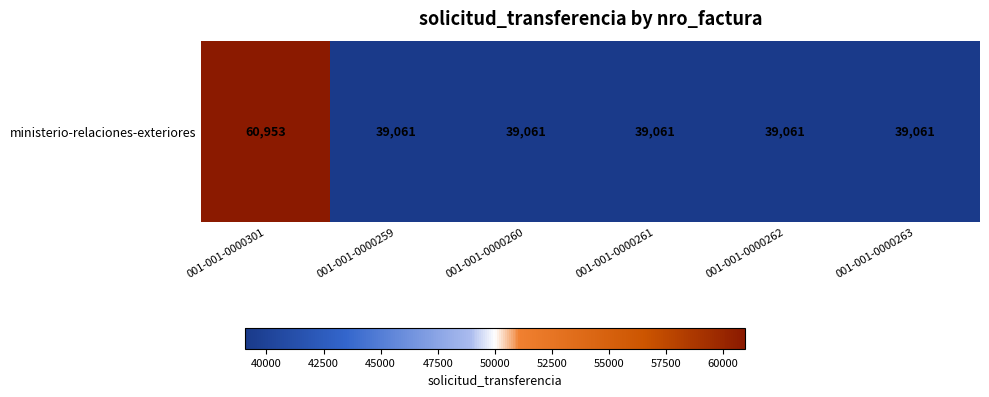

Rank the categories by value from lowest to highest.

001-001-0000259, 001-001-0000260, 001-001-0000261, 001-001-0000262, 001-001-0000263, 001-001-0000301